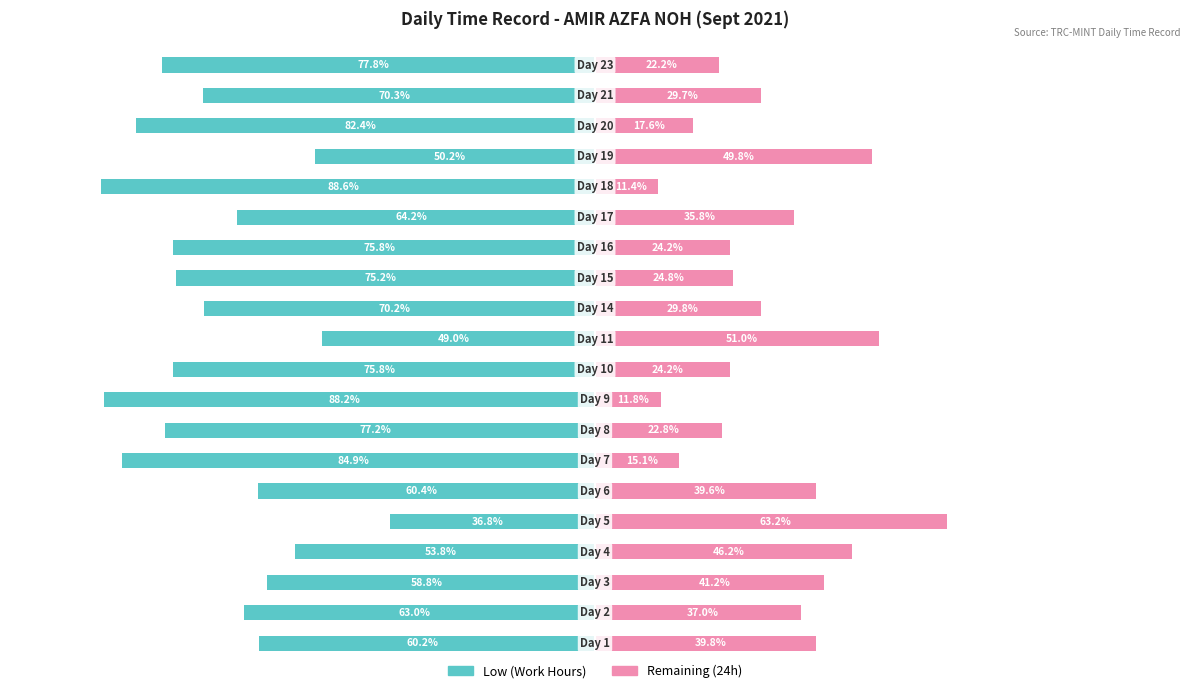

How many series are shown in this chart?

2